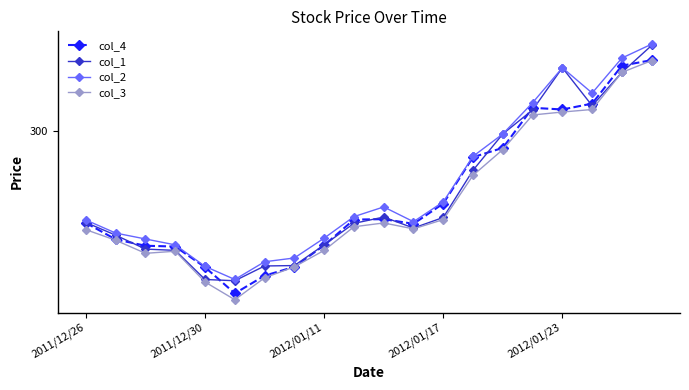

Where does the col_1 series first go above 278?

2011/12/26